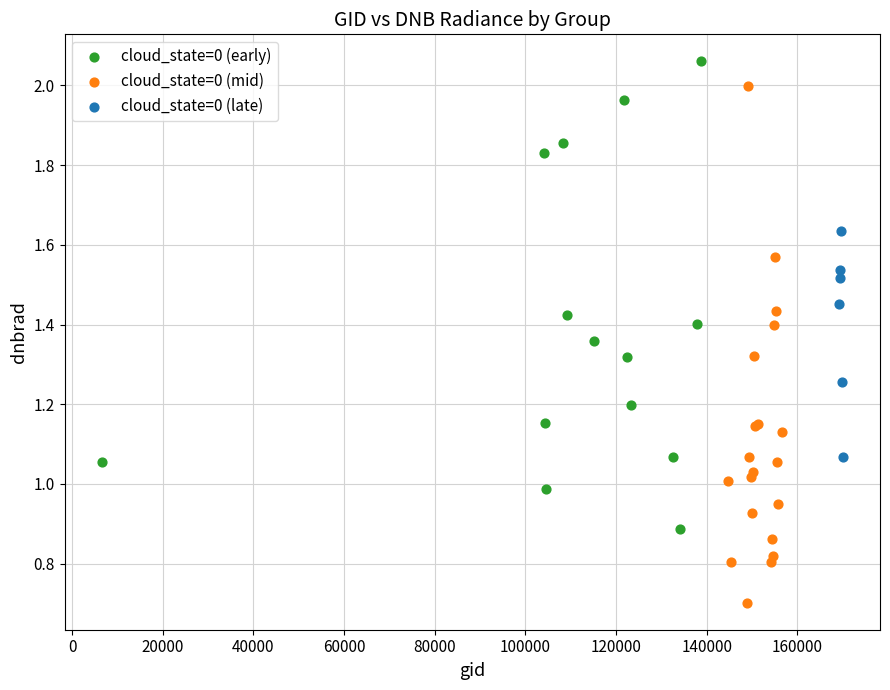

Which series has the widest spread of Y values?

cloud_state=0 (mid)